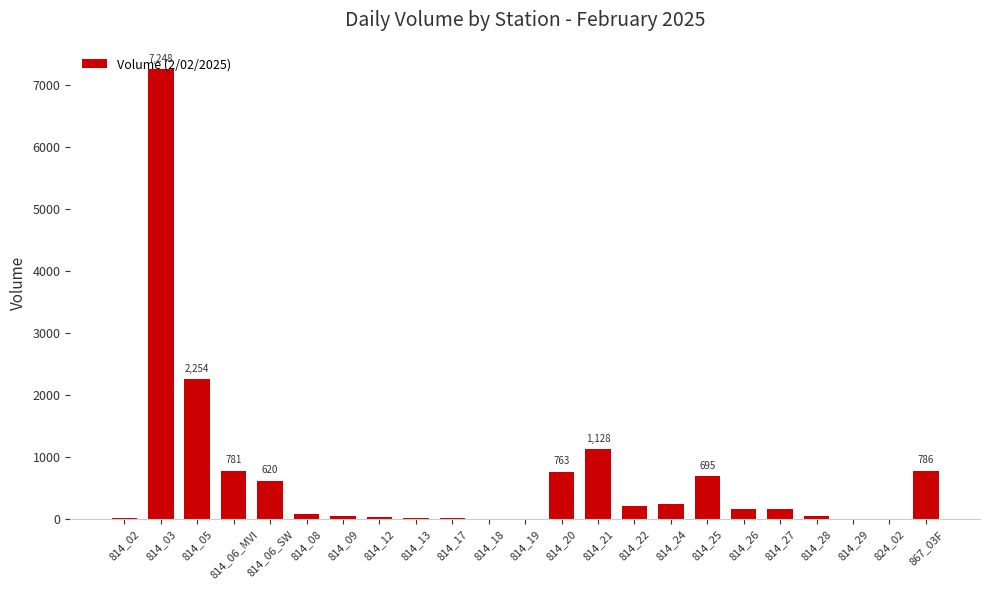

What is the change in value from 814_03 to 814_06_SW?

-6628